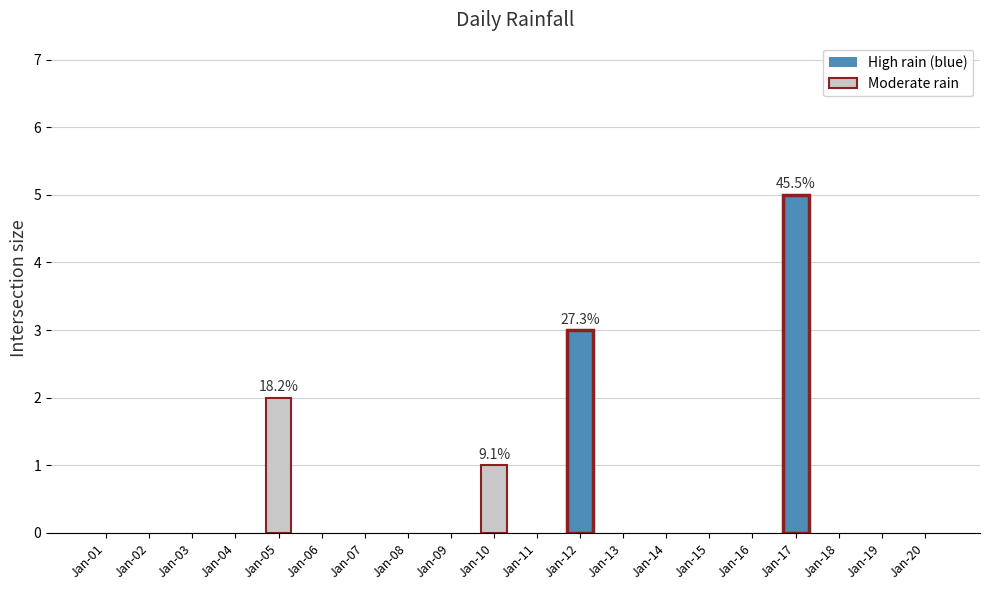

Count the values in the range 0 to 1.

17